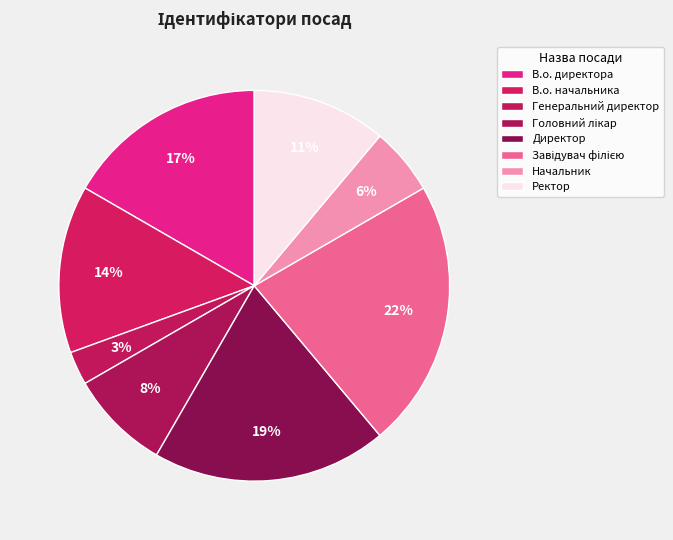

To the nearest percent, what is the combined percentage of Директор and Головний лікар?

28%